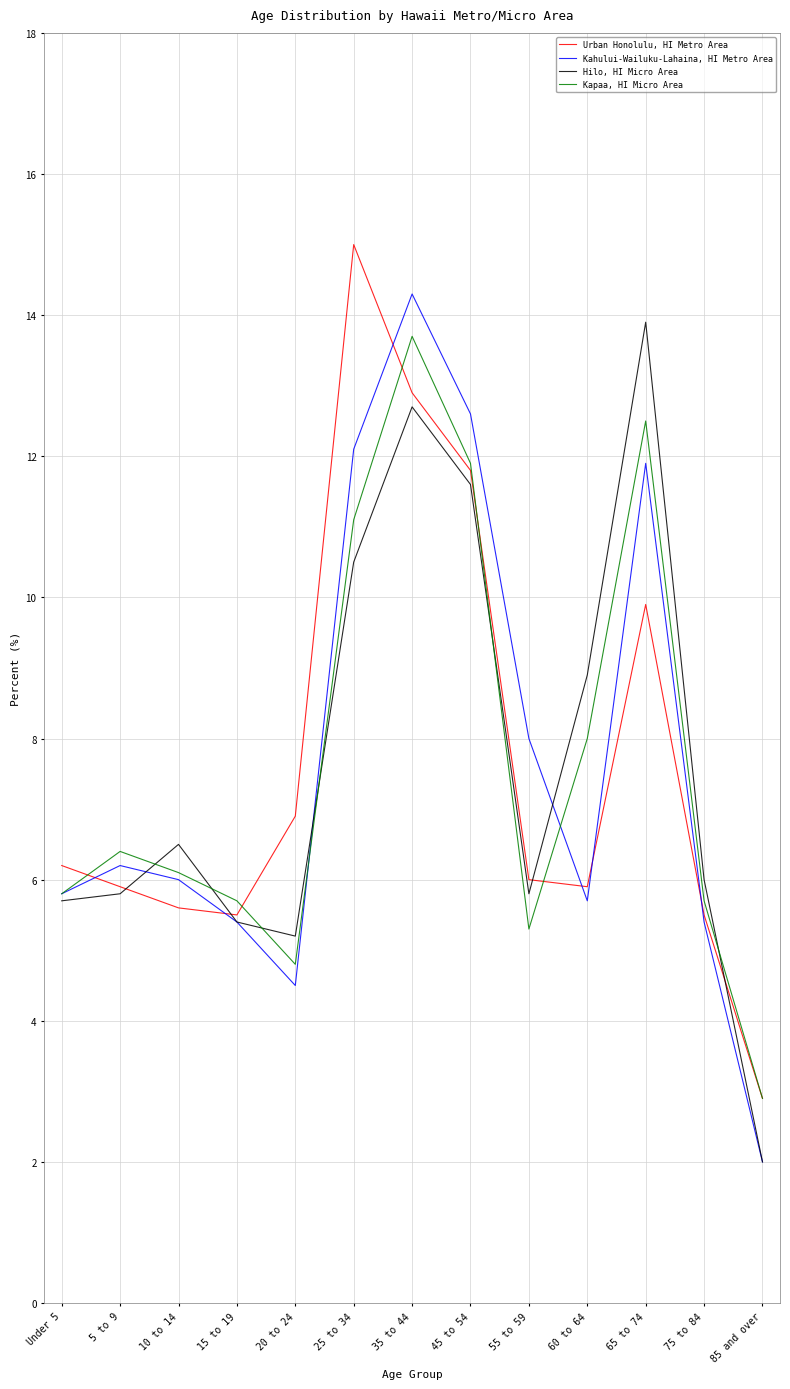

What is the minimum value shown in the chart?

2.0